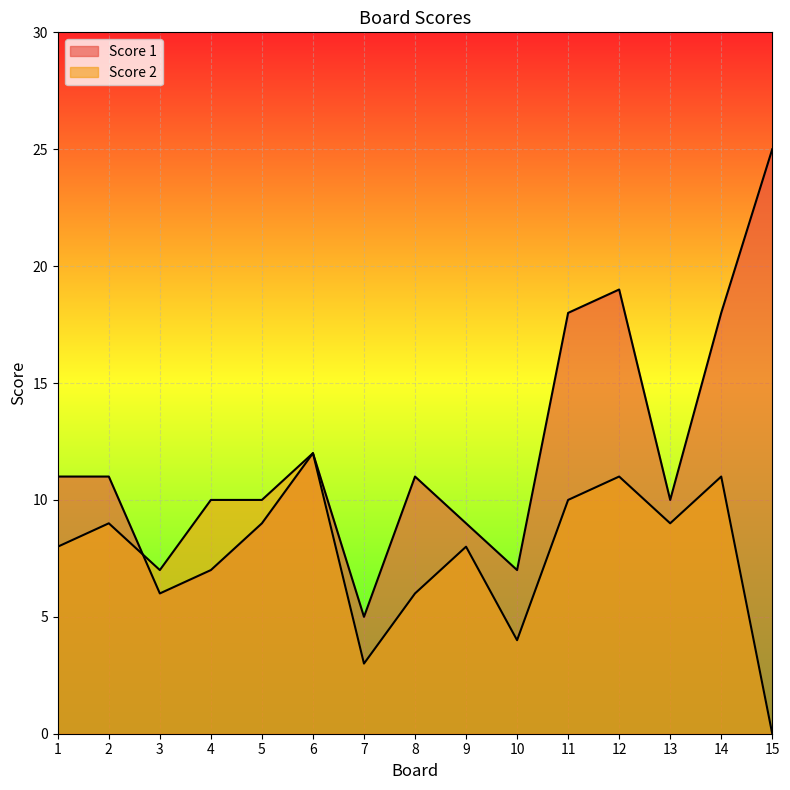

Reading right to left, transcribe all the data shown in this chart.

Score 1: 15=25	14=18	13=10	12=19	11=18	10=7	9=9	8=11	7=5	6=12	5=9	4=7	3=6	2=11	1=11
Score 2: 15=0	14=11	13=9	12=11	11=10	10=4	9=8	8=6	7=3	6=12	5=10	4=10	3=7	2=9	1=8